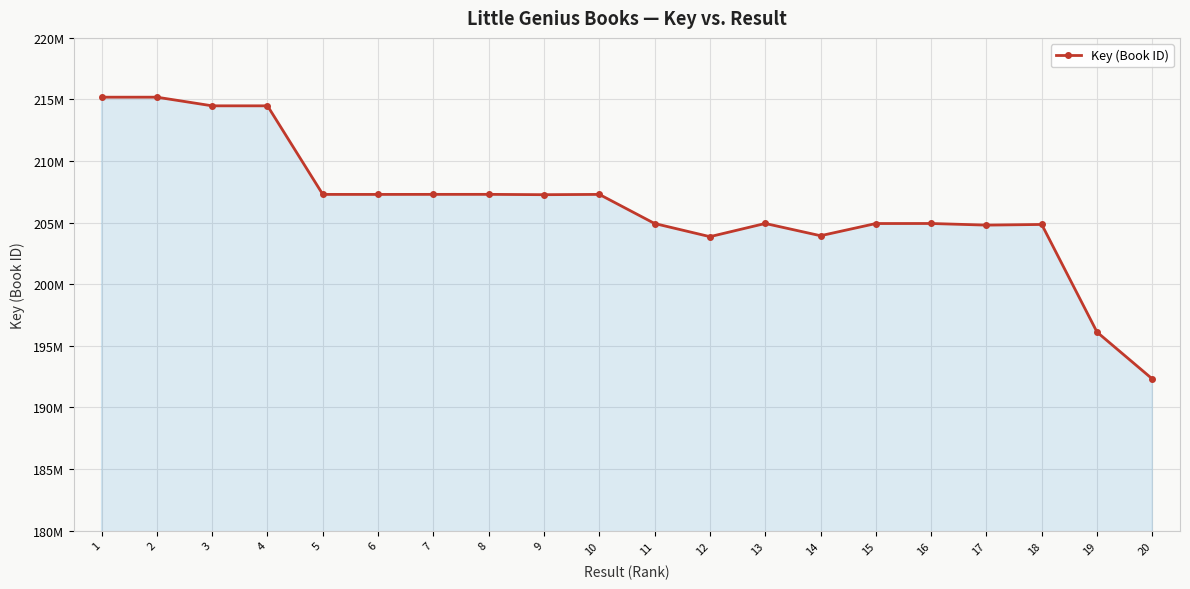

Where is the first local minimum?

6